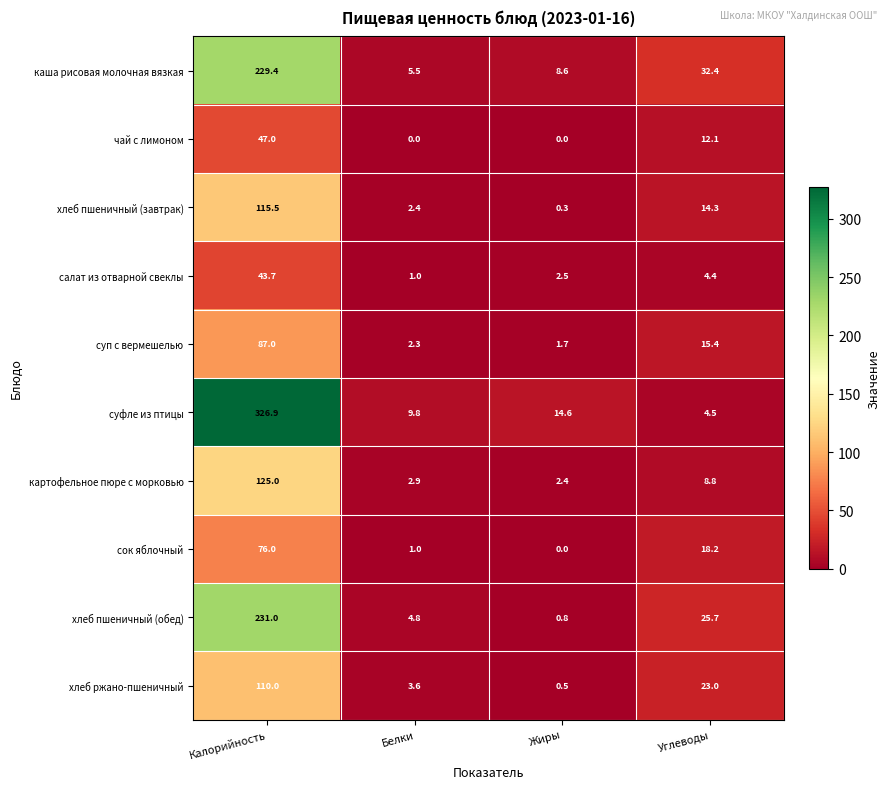

What is the sum of the картофельное пюре с морковью values at Белки and Углеводы?

11.7